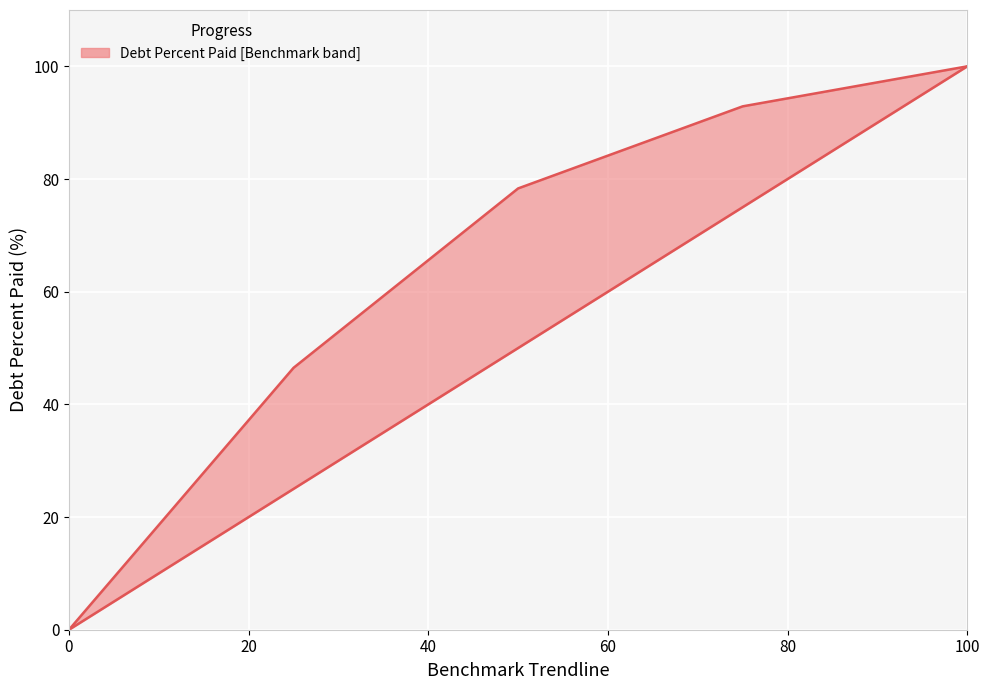

What is the value of the BenchmarkTrendline point at the 5th from the left?

100.0